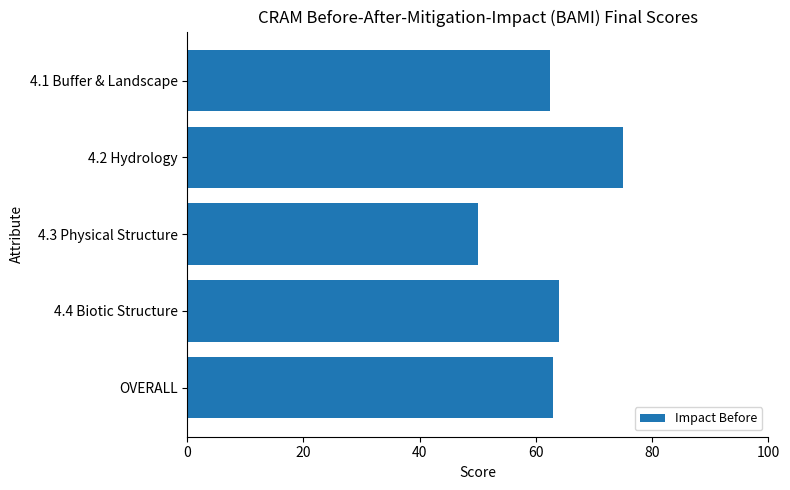

What is the label of the 4th bar from the bottom?

4.2 Hydrology